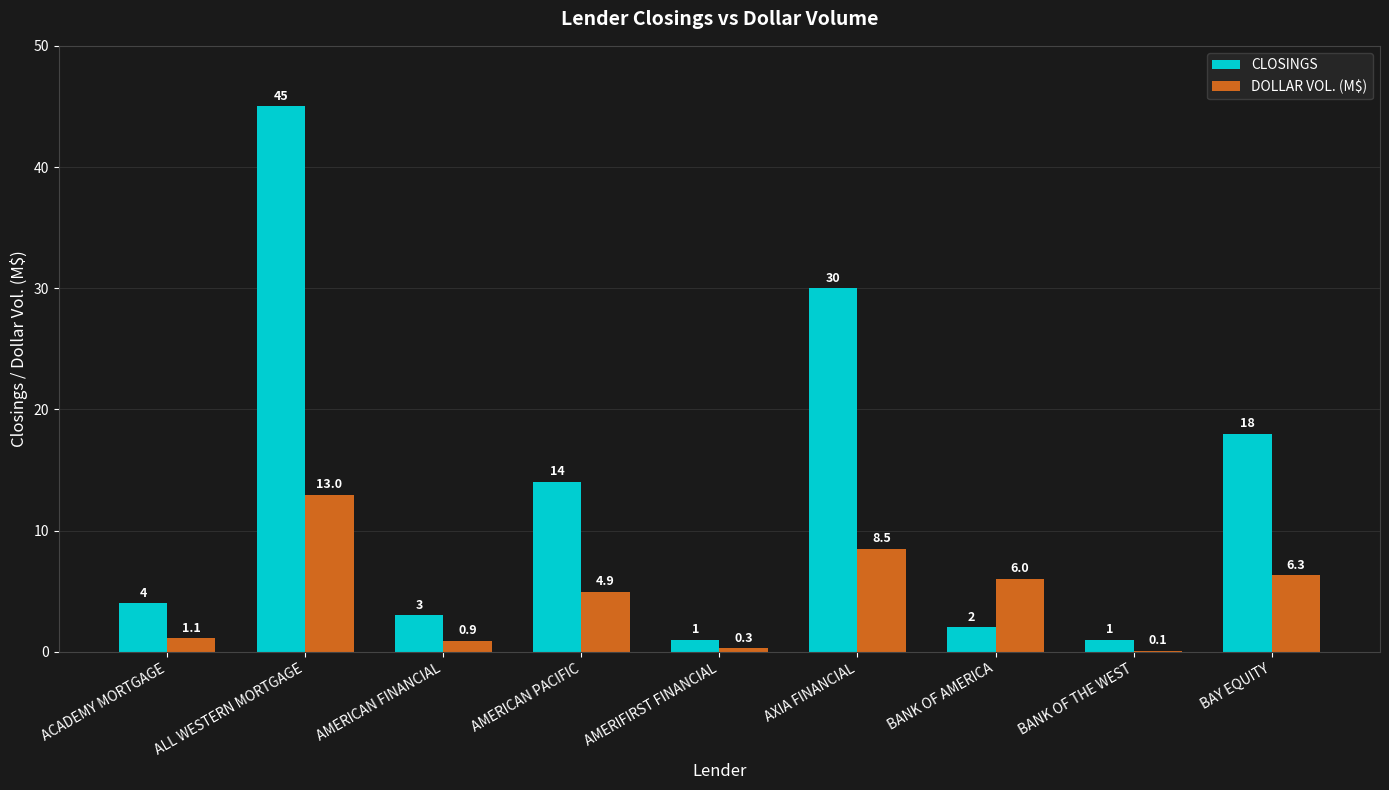

Does the chart contain stacked bars?

No